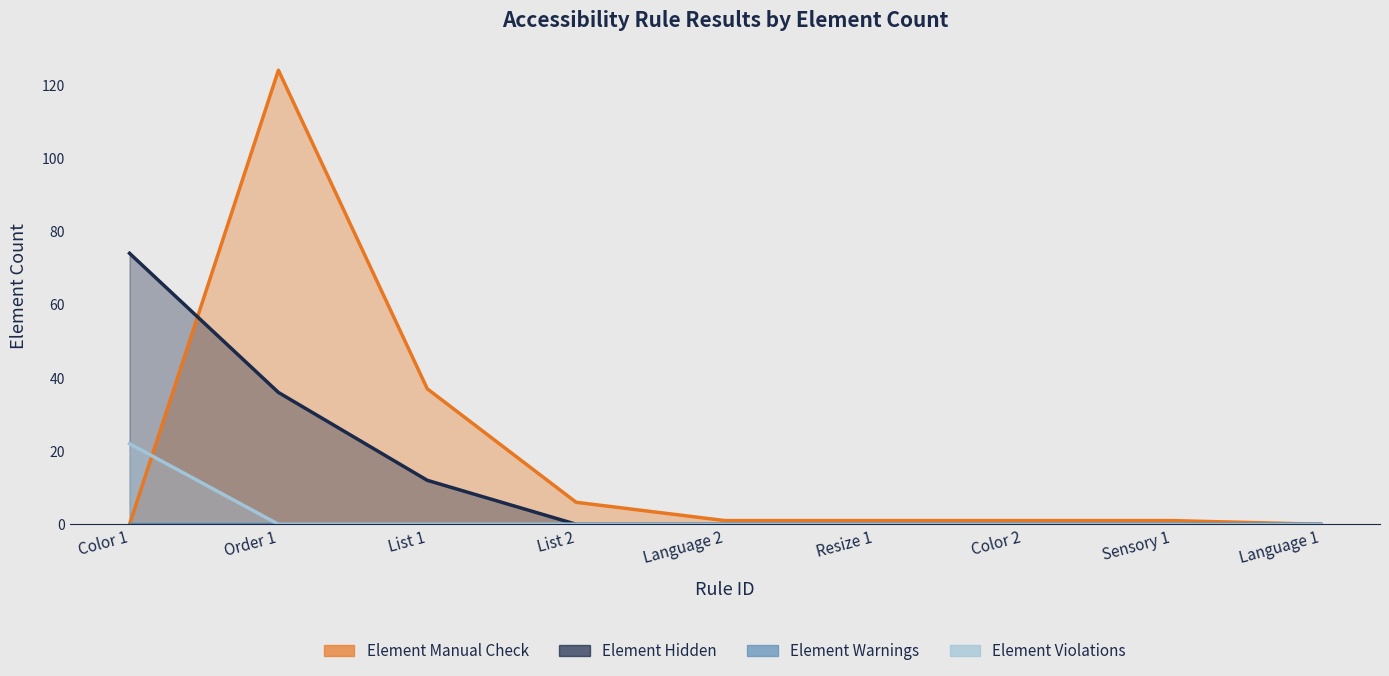

What is the average value of the Element Manual Check series?

19